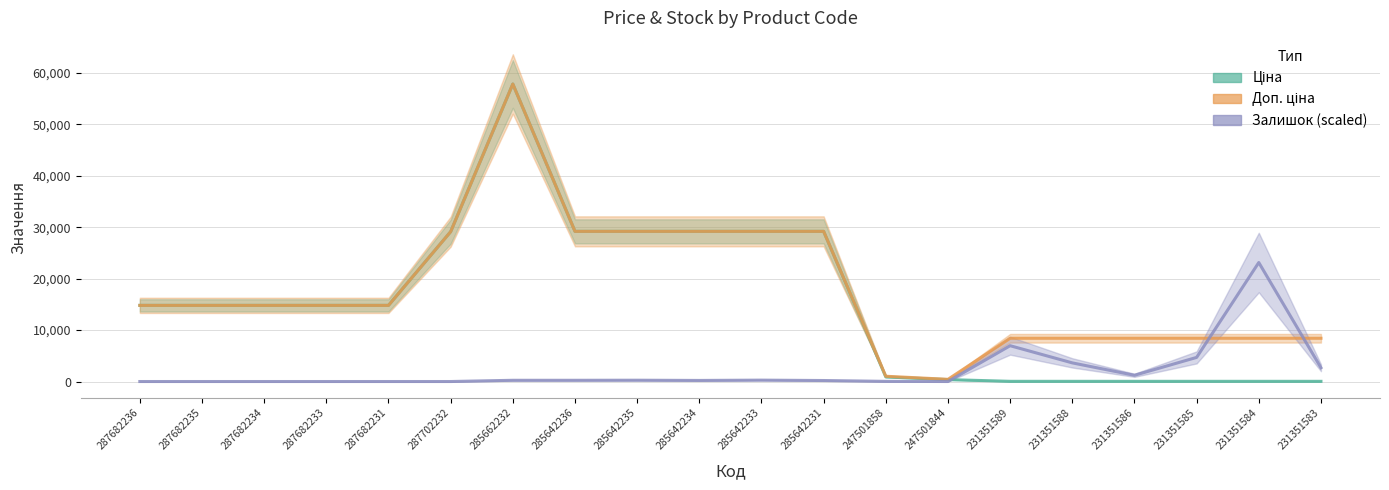

At which category is the sum across all series the highest?

285662232